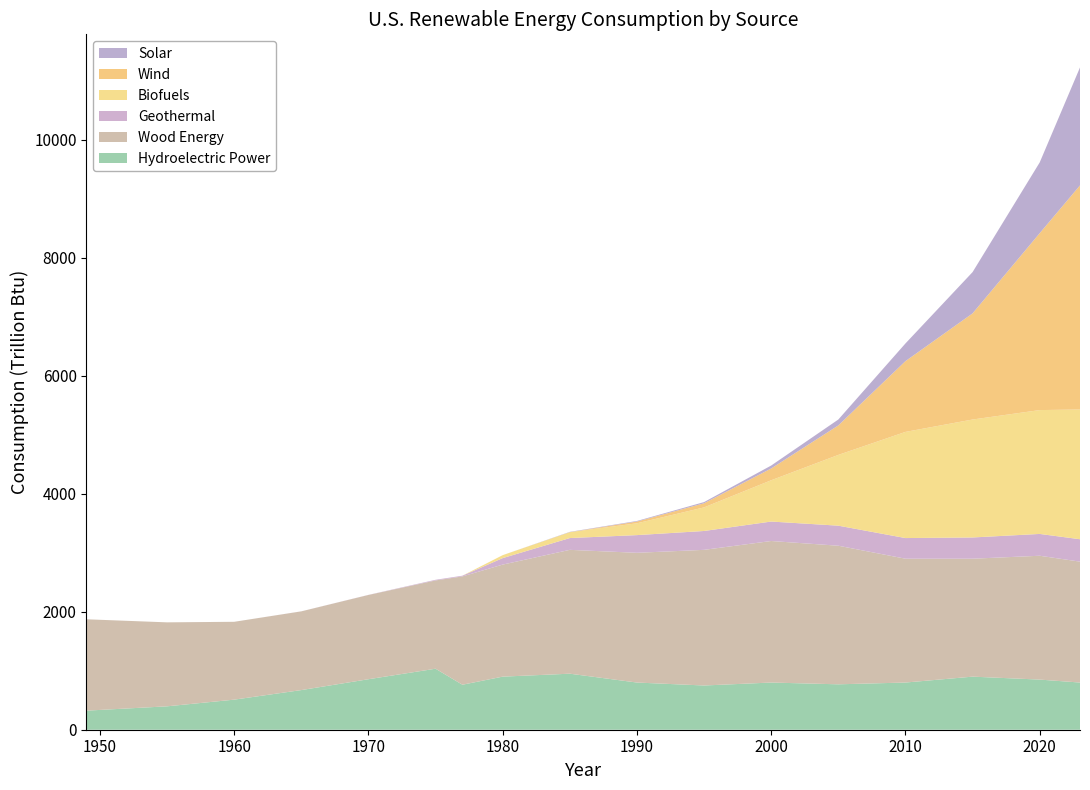

Reading right to left, extract all data points from this chart.

Hydroelectric Power: 2023=800.0	2020=850.0	2015=900.0	2010=800.0	2005=770.0	2000=800.0	1995=750.0	1990=800.0	1985=950.0	1980=900.0	1977=762.9	1975=1034.4	1970=856.3	1965=672.1	1960=509.9	1955=396.6	1949=323.4
Wood Energy: 2023=2050.0	2020=2100.0	2015=2000.0	2010=2100.0	2005=2350.0	2000=2400.0	1995=2300.0	1990=2200.0	1985=2100.0	1980=1900.0	1977=1836.5	1975=1496.9	1970=1428.6	1965=1334.8	1960=1319.9	1955=1424.1	1949=1549.3
Geothermal: 2023=380.0	2020=370.0	2015=360.0	2010=350.0	2005=340.0	2000=330.0	1995=320.0	1990=300.0	1985=200.0	1980=110.0	1977=12.2	1975=11.1	1970=1.8	1965=0.6	1960=0.1	1955=0.0	1949=0.0
Biofuels: 2023=2200.0	2020=2100.0	2015=2000.0	2010=1800.0	2005=1200.0	2000=700.0	1995=400.0	1990=200.0	1985=100.0	1980=50.0	1977=0.0	1975=0.0	1970=0.0	1965=0.0	1960=0.0	1955=0.0	1949=0.0
Wind: 2023=3800.0	2020=3000.0	2015=1800.0	2010=1200.0	2005=500.0	2000=200.0	1995=70.0	1990=30.0	1985=0.0	1980=0.0	1977=0.0	1975=0.0	1970=0.0	1965=0.0	1960=0.0	1955=0.0	1949=0.0
Solar: 2023=2000.0	2020=1200.0	2015=700.0	2010=300.0	2005=100.0	2000=50.0	1995=20.0	1990=10.0	1985=5.0	1980=0.0	1977=0.0	1975=0.0	1970=0.0	1965=0.0	1960=0.0	1955=0.0	1949=0.0